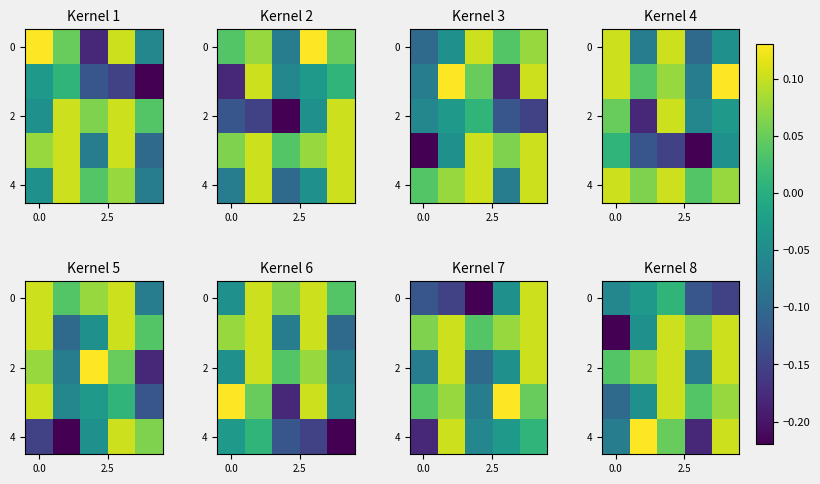

What is the difference between the maximum and minimum values in the 2 series?

0.2